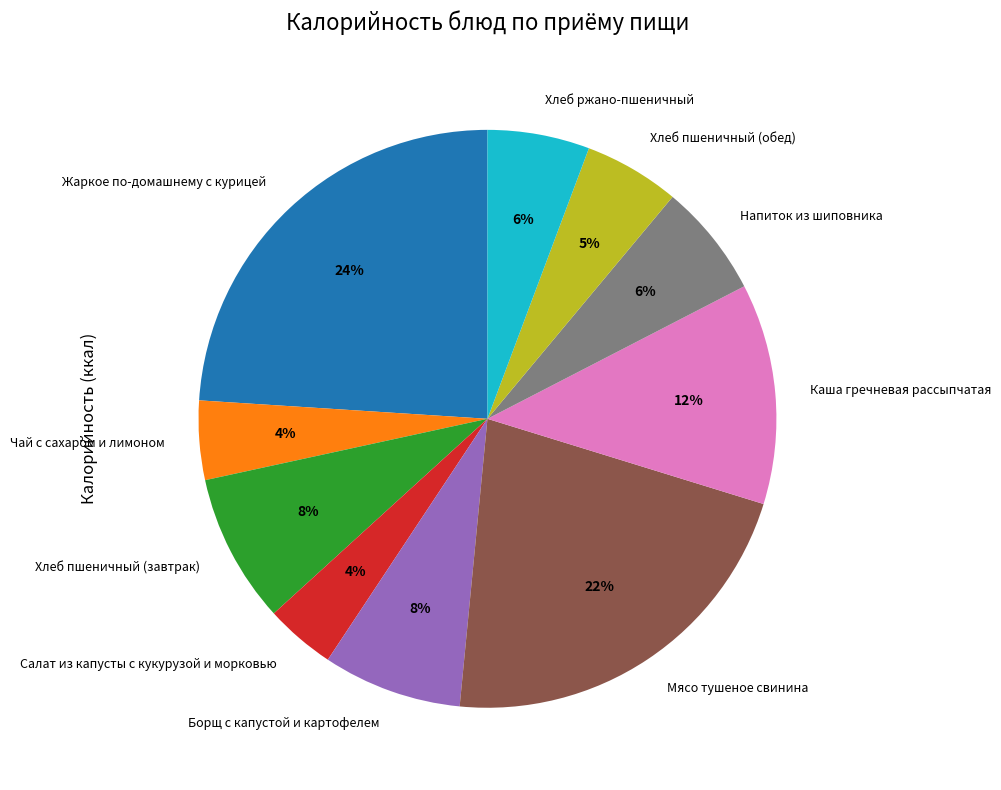

Is there any slice that represents more than half of the pie?

No